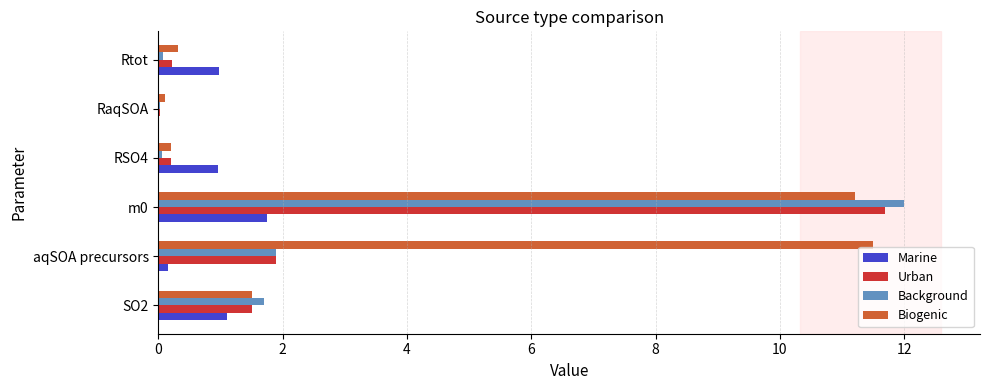

What is the sum of all Marine values?

5.0